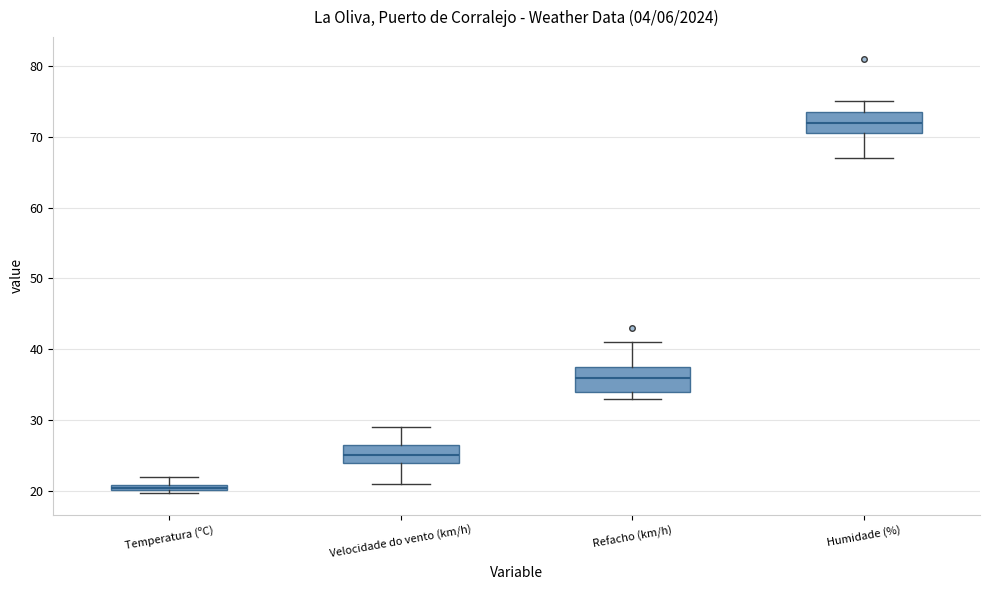

Which box's median line is the lowest?

Temperatura (ºC)